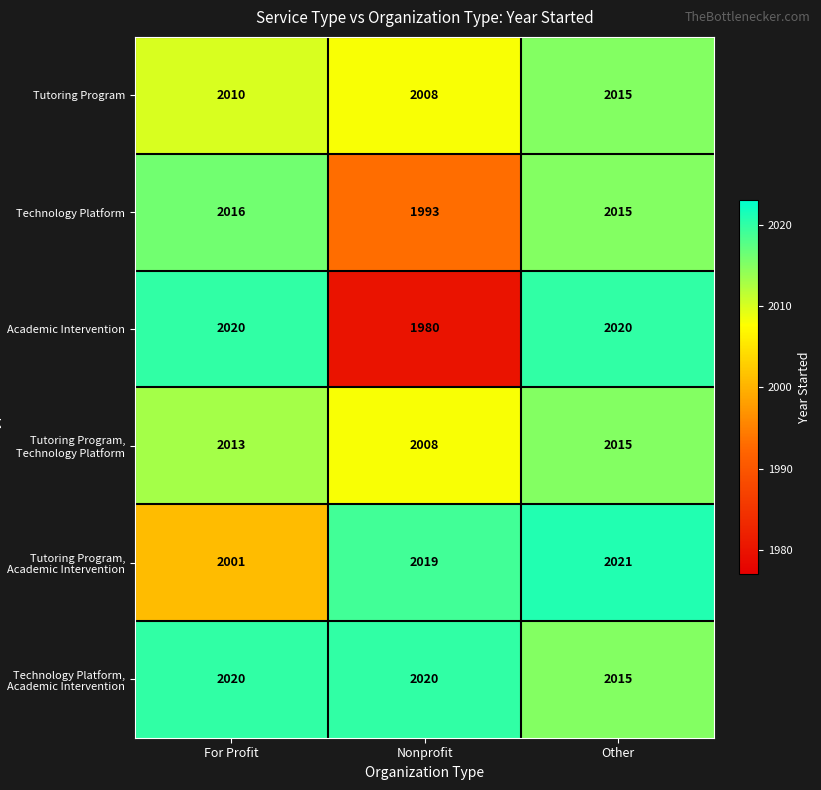

At how many categories does at least one series exceed 1983?

3